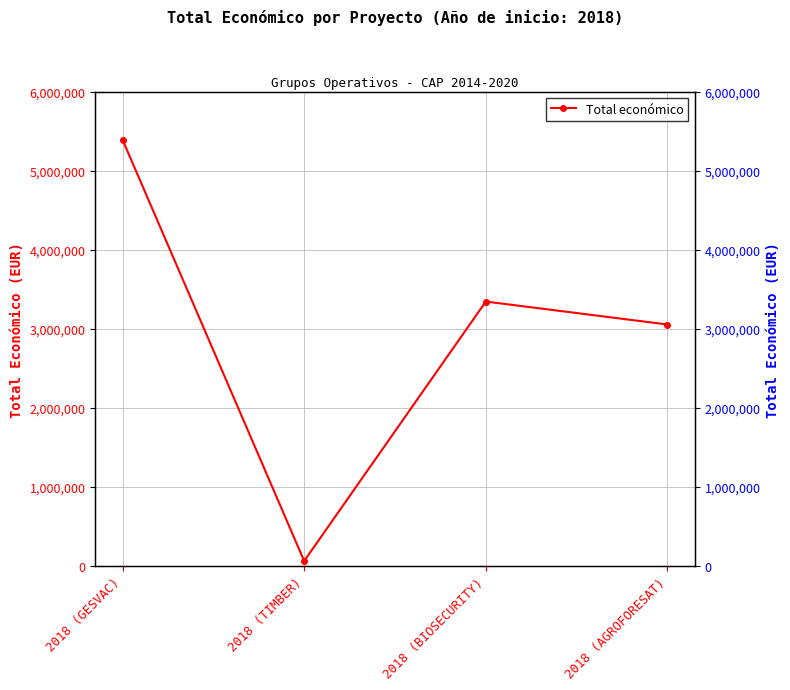

Rank the categories by value from lowest to highest.

2018 (TIMBER), 2018 (AGROFORESAT), 2018 (BIOSECURITY), 2018 (GESVAC)